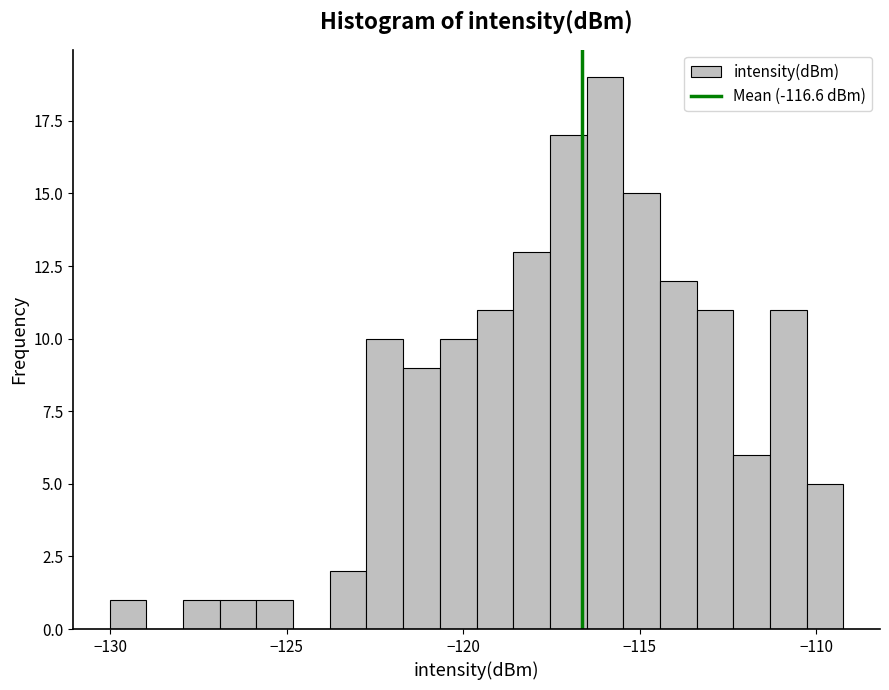

Read against the x-axis, roughly where is the centre of the tallest bar?

-116.0